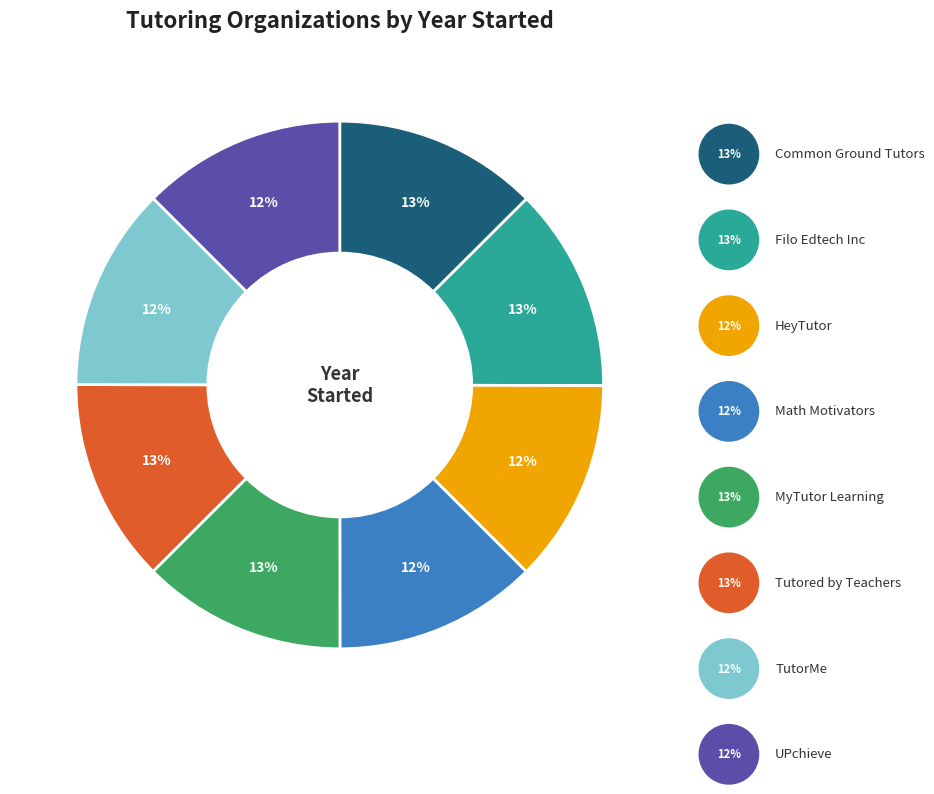

Is there any slice that represents more than half of the pie?

No